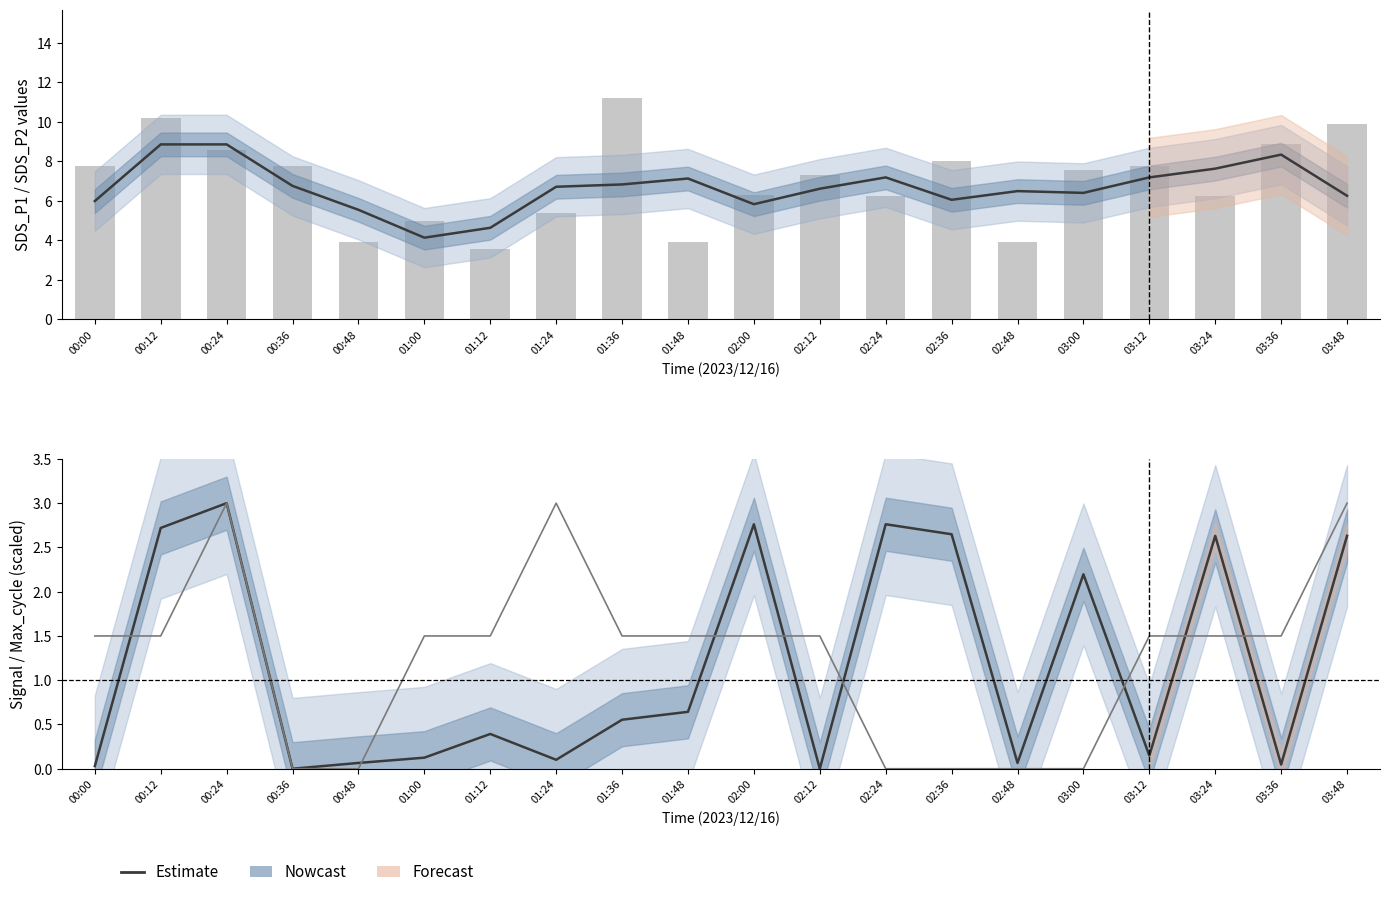

Reading left to right, list all the values displayed in this chart.

SDS_P1 estimate: 6.0	8.9	8.9	6.8	5.5	4.1	4.6	6.7	6.8	7.1	5.8	6.6	7.2	6.1	6.5	6.4	7.2	7.6	8.3	6.3
SDS_P1: 7.8	10.2	8.6	7.8	3.9	5.0	3.5	5.4	11.2	3.9	6.3	7.3	6.2	8.0	3.9	7.6	7.8	6.2	8.9	9.9
Max_cycle (norm): 0.0	2.7	3.0	0.0	0.1	0.1	0.4	0.1	0.6	0.6	2.8	0.0	2.8	2.6	0.1	2.2	0.1	2.6	0.0	2.6
Signal (norm): 1.5	1.5	3.0	0.0	0.0	1.5	1.5	3.0	1.5	1.5	1.5	1.5	0.0	0.0	0.0	0.0	1.5	1.5	1.5	3.0